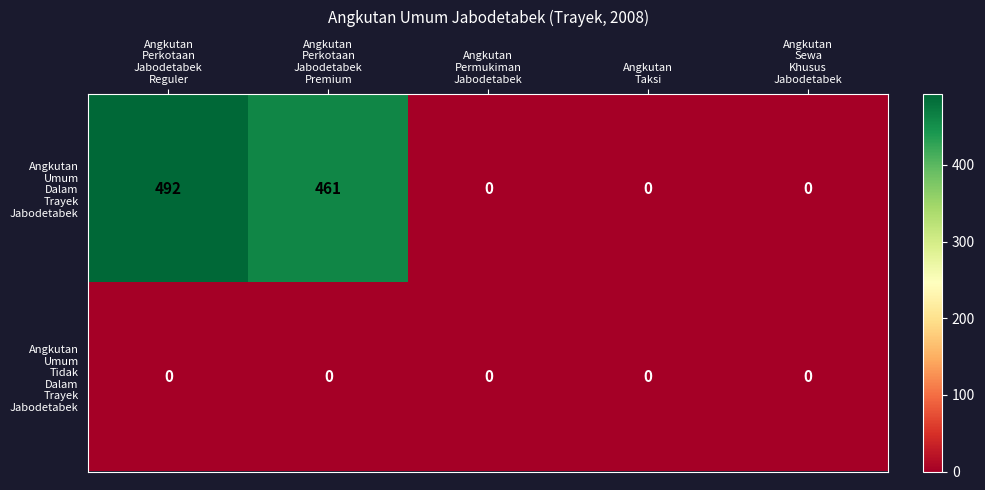

What is the greatest value displayed?

492